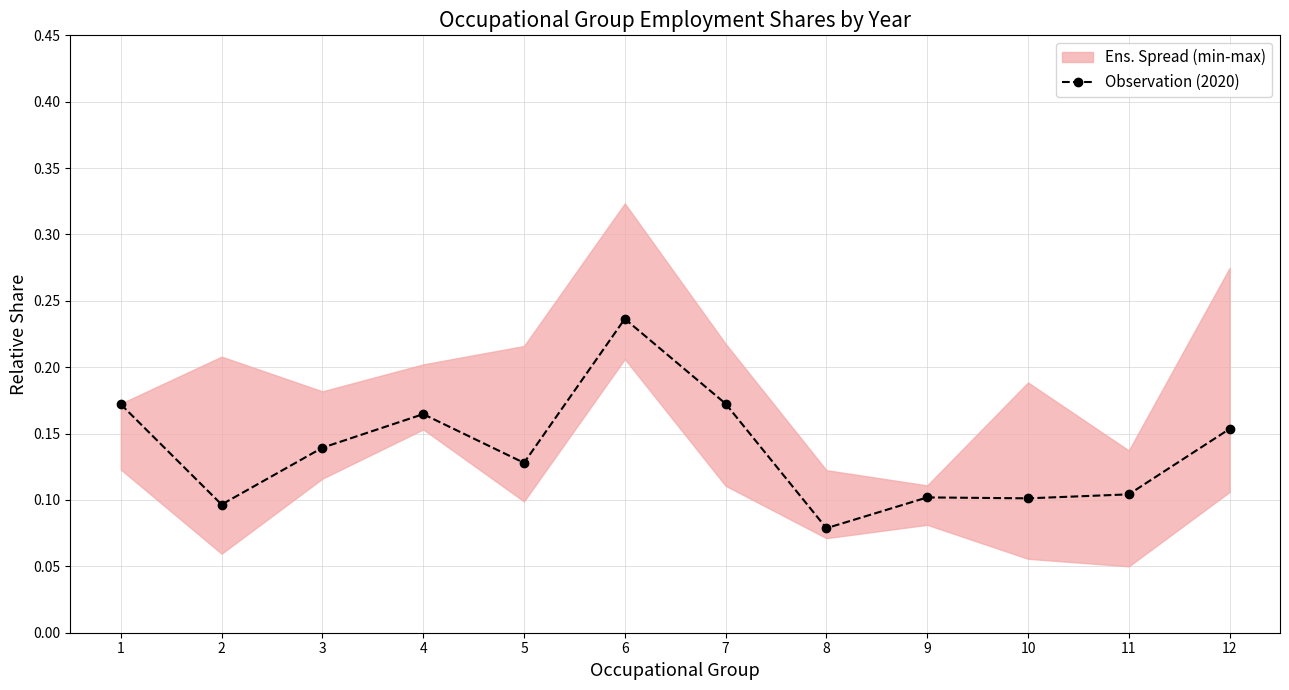

Reading left to right, list all the values displayed in this chart.

1=0.2	2=0.1	3=0.1	4=0.2	5=0.1	6=0.2	7=0.2	8=0.1	9=0.1	10=0.1	11=0.1	12=0.2